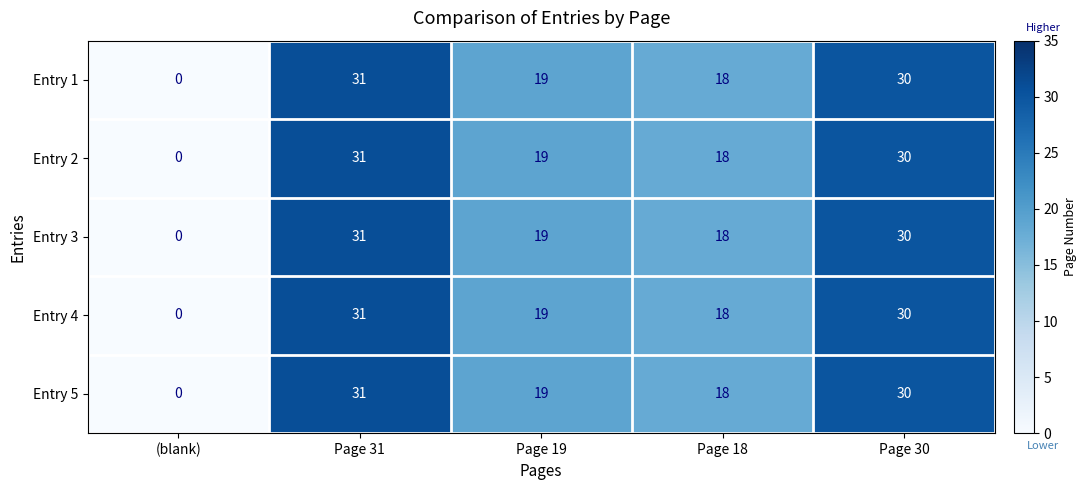

Which category has the highest value across all series?

Page 31